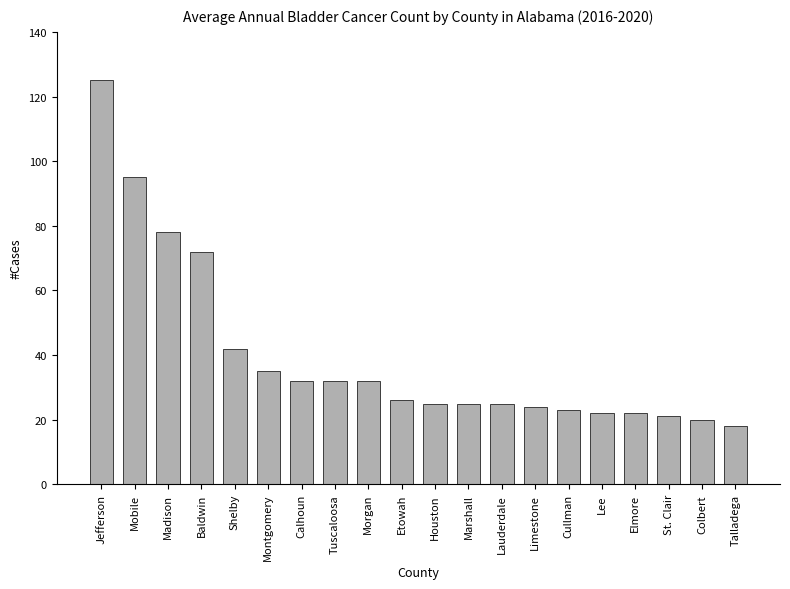

What is the greatest value displayed?

125